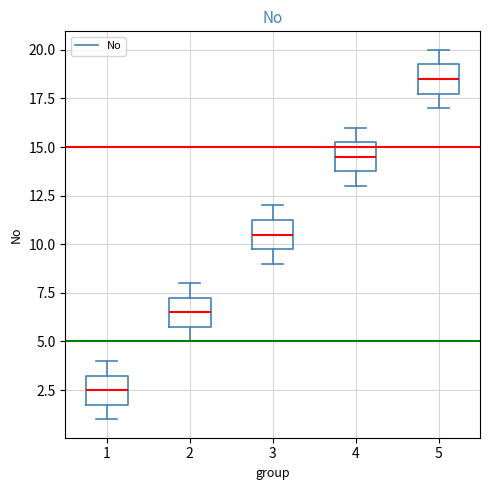

Reading left to right, read every box against the y-axis: the position of its median line, the range the box covers, and the ends of its whiskers. The values are not printed on the chart, so give them approximately, as read against the axis.

1: median 2.5, box 2.0 to 3.5, whiskers 1.0 to 4.0
2: median 6.5, box 6.0 to 7.5, whiskers 5.0 to 8.0
3: median 10.5, box 10.0 to 11.5, whiskers 9.0 to 12.0
4: median 14.5, box 14.0 to 15.5, whiskers 13.0 to 16.0
5: median 18.5, box 18.0 to 19.5, whiskers 17.0 to 20.0